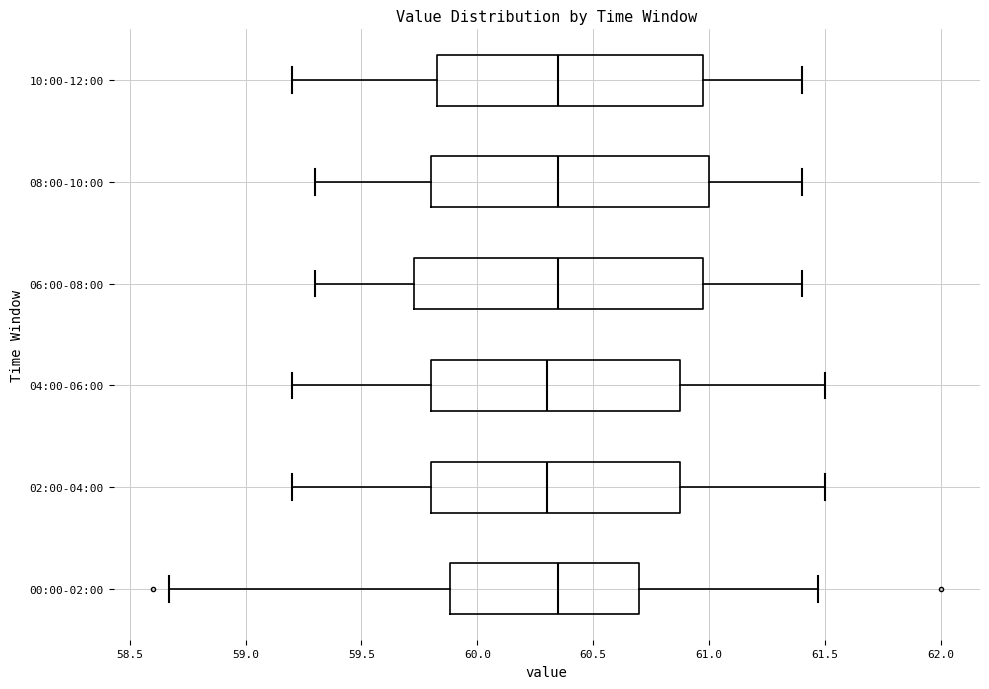

Reading bottom to top, read every box against the x-axis: the position of its median line, the range the box covers, and the ends of its whiskers. The values are not printed on the chart, so give them approximately, as read against the axis.

00:00-02:00: median 60.35, box 59.90 to 60.70, whiskers 58.65 to 61.45
02:00-04:00: median 60.30, box 59.80 to 60.90, whiskers 59.20 to 61.50
04:00-06:00: median 60.30, box 59.80 to 60.90, whiskers 59.20 to 61.50
06:00-08:00: median 60.35, box 59.75 to 61.00, whiskers 59.30 to 61.40
08:00-10:00: median 60.35, box 59.80 to 61.00, whiskers 59.30 to 61.40
10:00-12:00: median 60.35, box 59.85 to 61.00, whiskers 59.20 to 61.40